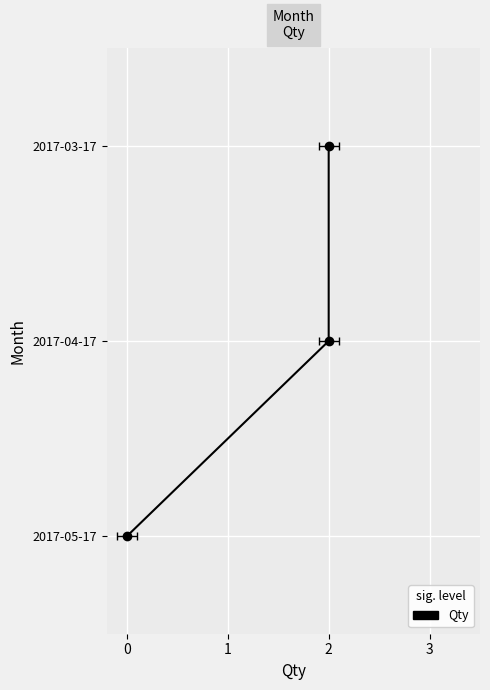

Which has a higher value, 2 or 2?

2